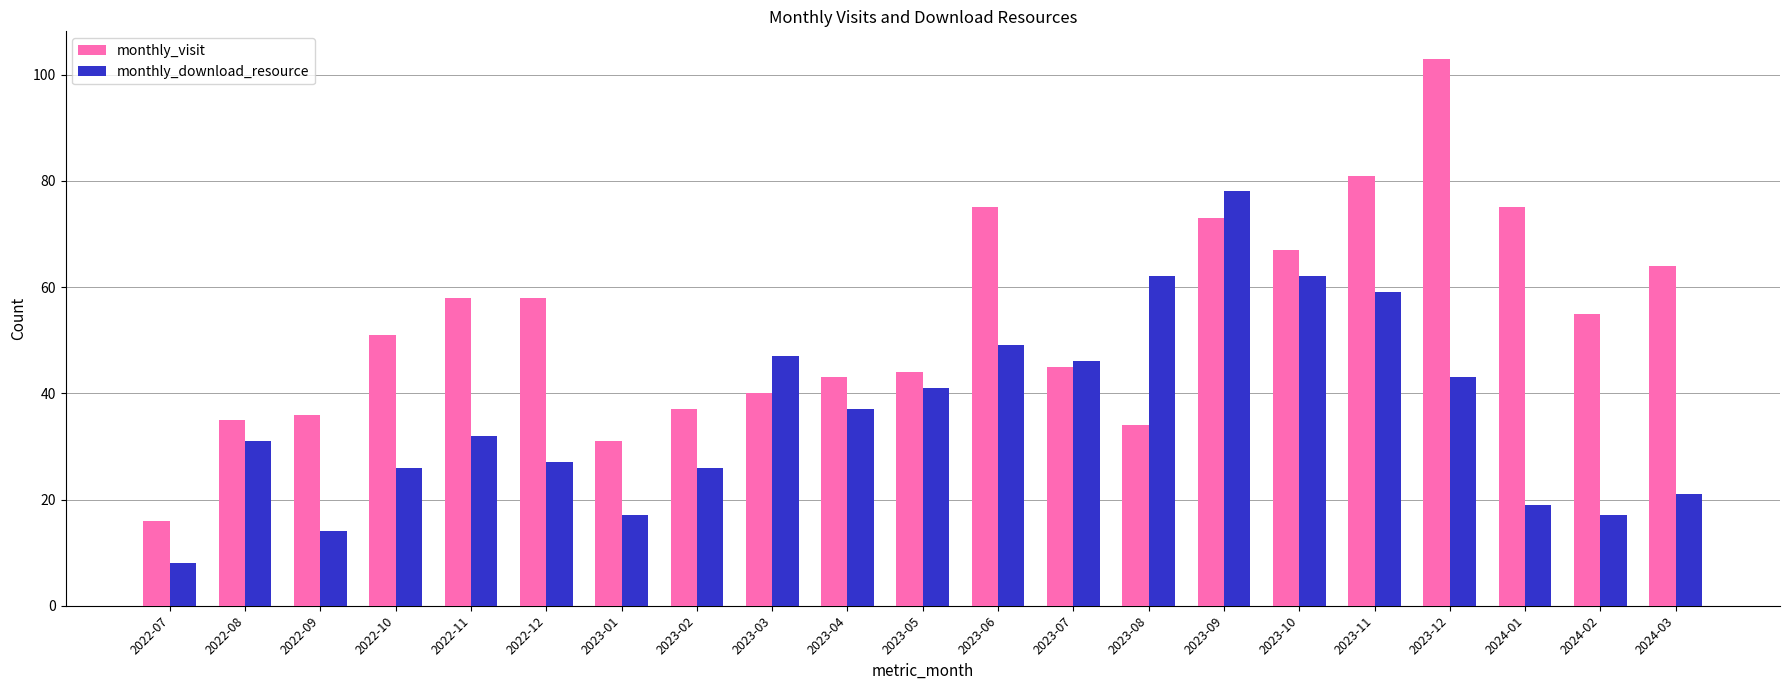

What is the sum of the monthly_download_resource values at 2024-03 and 2022-10?

47